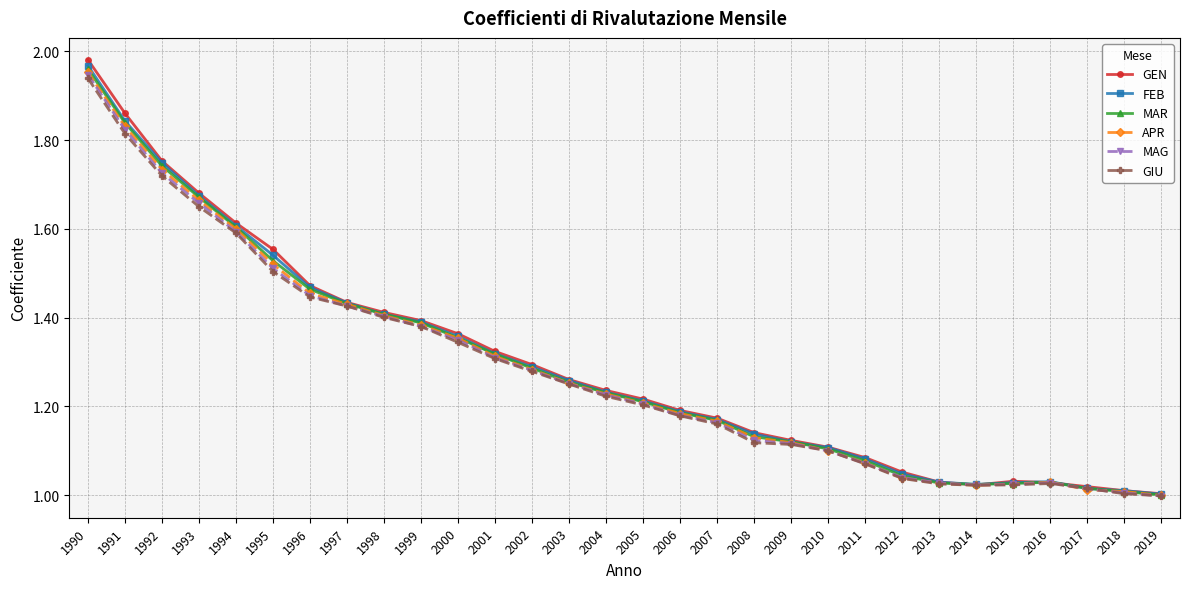

The value of GEN at 2019 is 1.0. True or false?

True